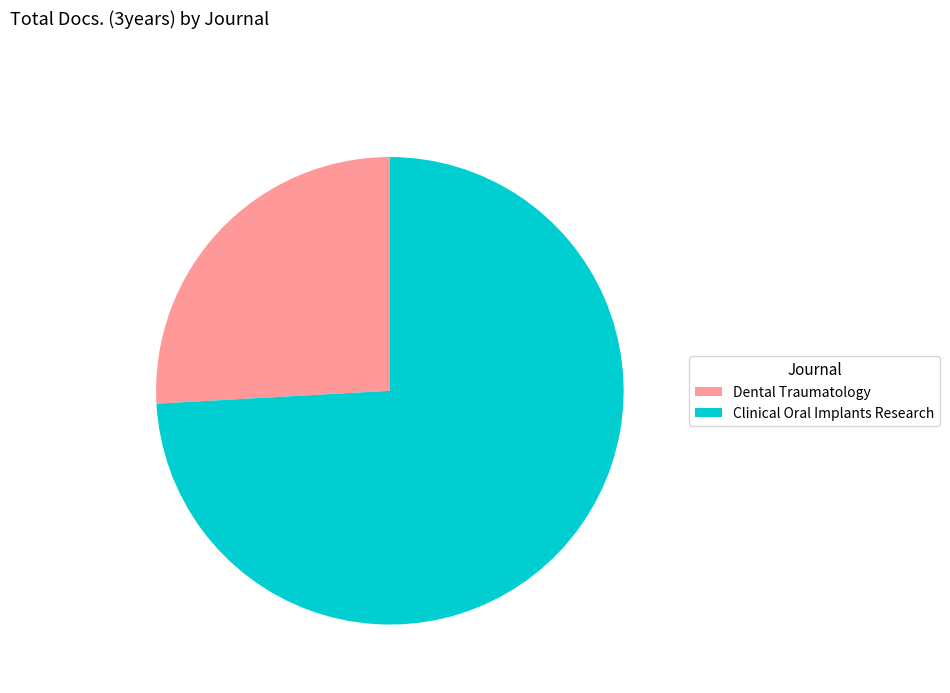

True or false: Dental Traumatology accounts for 26% of the total.

True